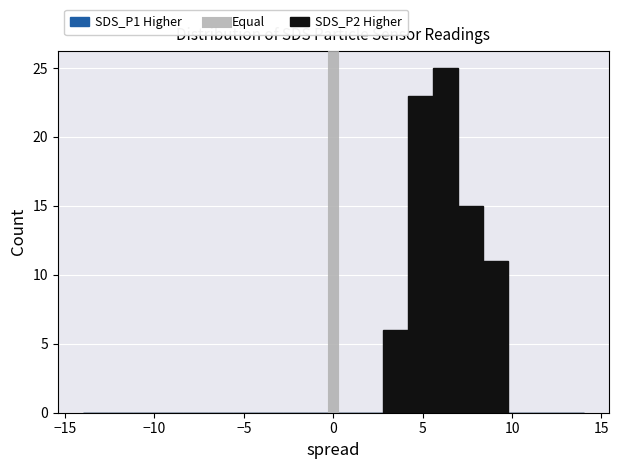

Read against the x-axis, roughly where is the centre of the tallest bar?

6.5